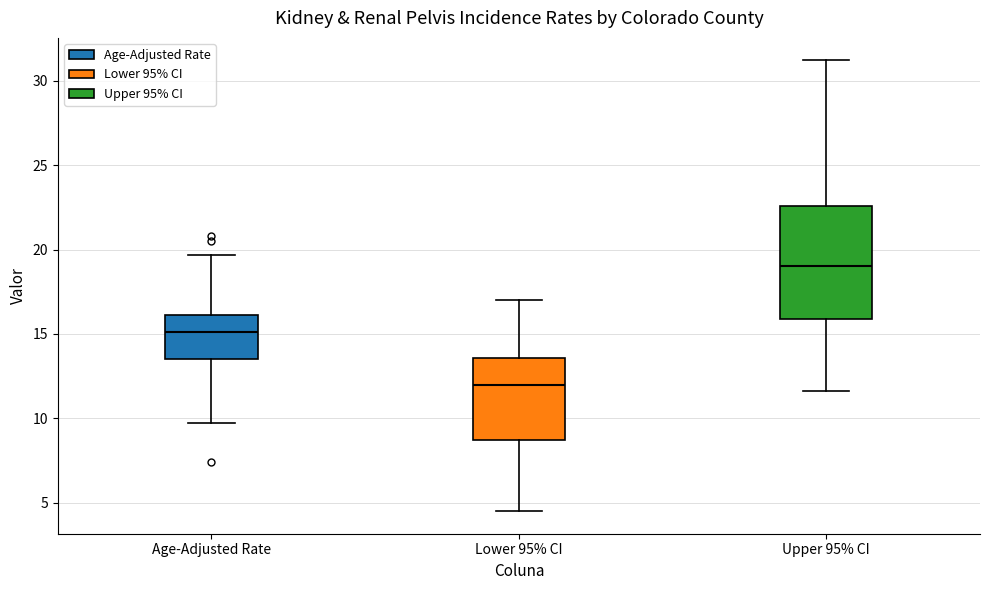

Where does the median line of the box for Age-Adjusted Rate sit on the y-axis? The values are not printed on the chart, so give them approximately, as read against the axis.

15.0